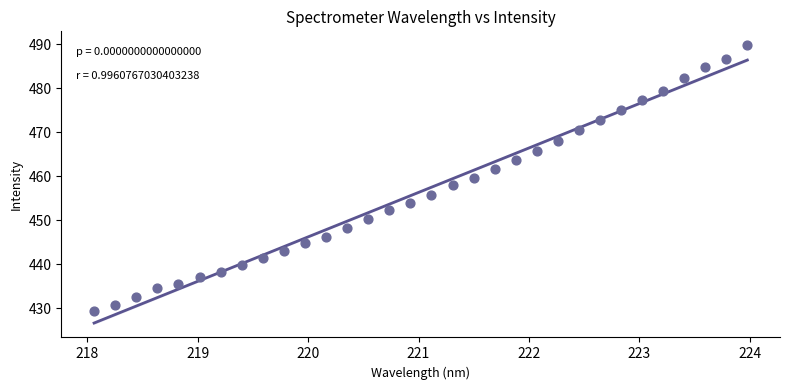

What is the range of X values (max minus min)?

5.9